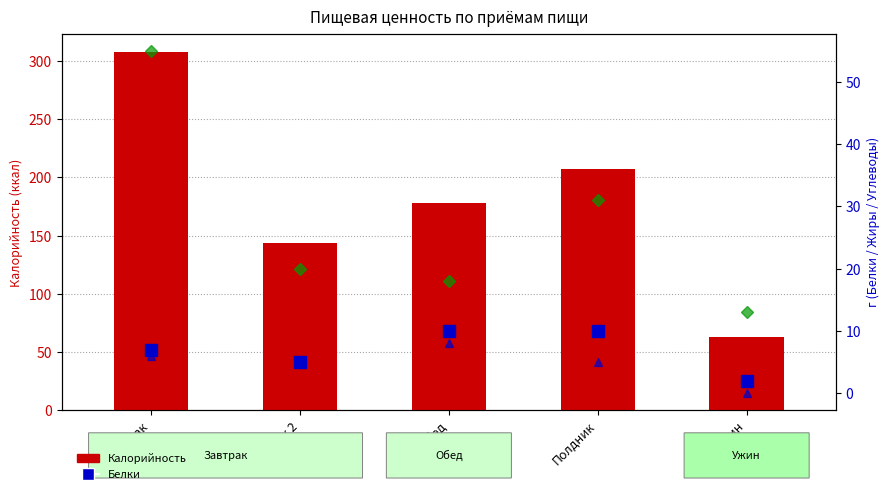

What is the total value across all series at Завтрак?

376